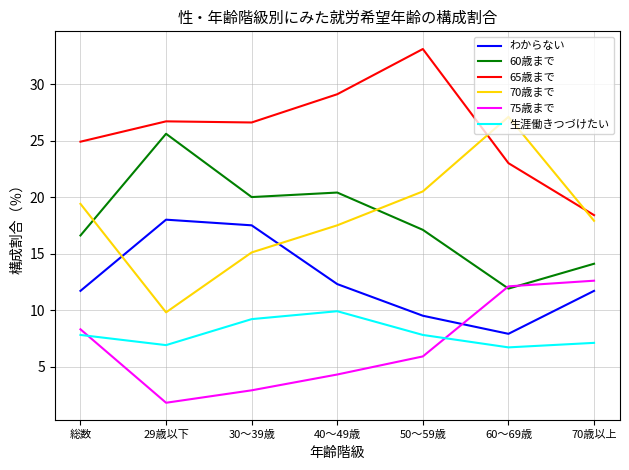

Rank the series at 29歳以下 from lowest to highest value.

75歳まで, 生涯働きつづけたい, 70歳まで, わからない, 60歳まで, 65歳まで